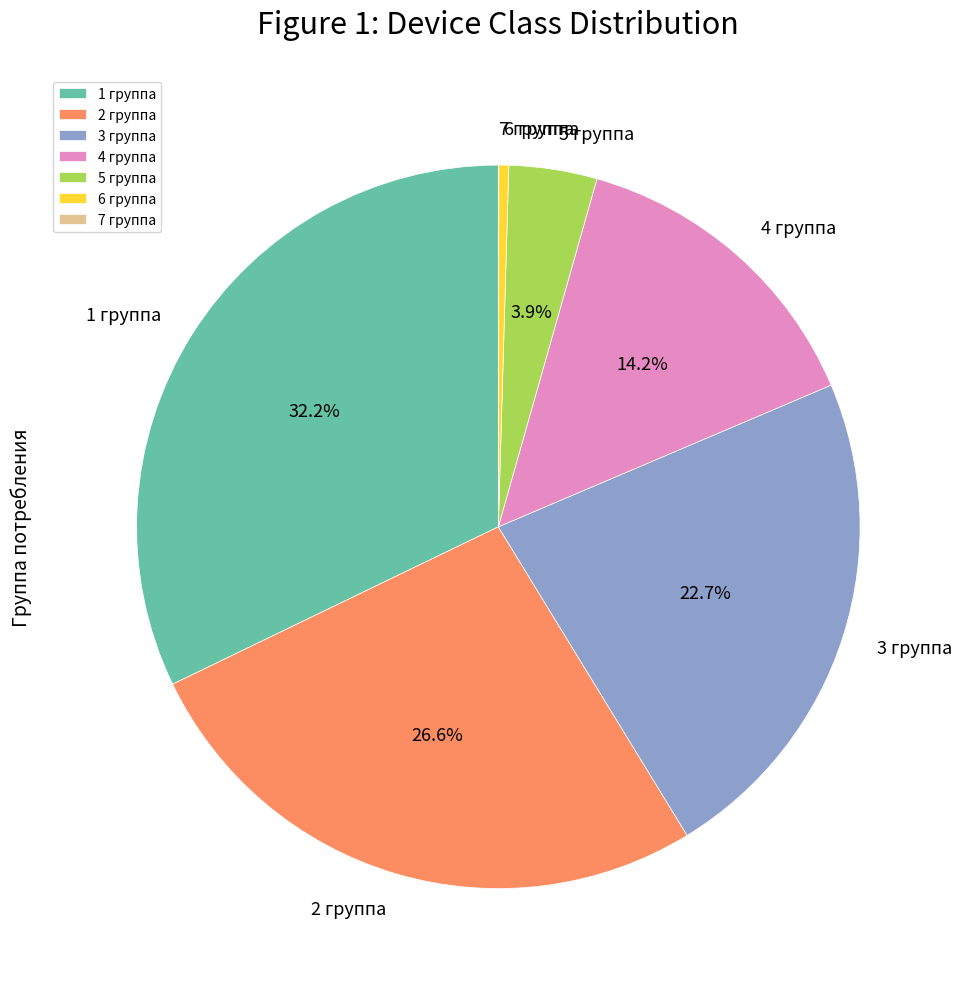

To the nearest percent, what percentage of the pie is 5 группа?

4%